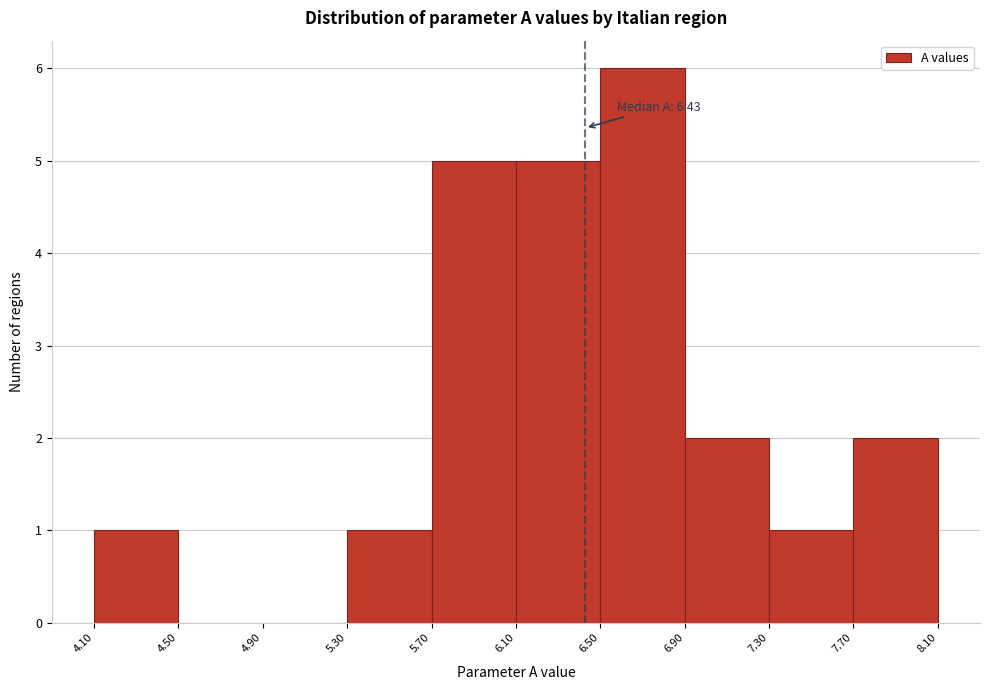

Which range on the x-axis has the tallest bar?

6.50 to 6.90